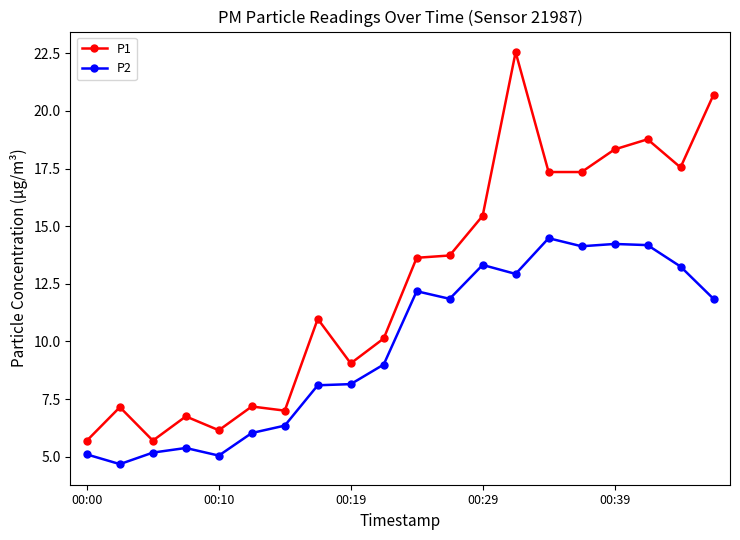

True or false: P1 has more than 2 points higher than both neighbors.

True